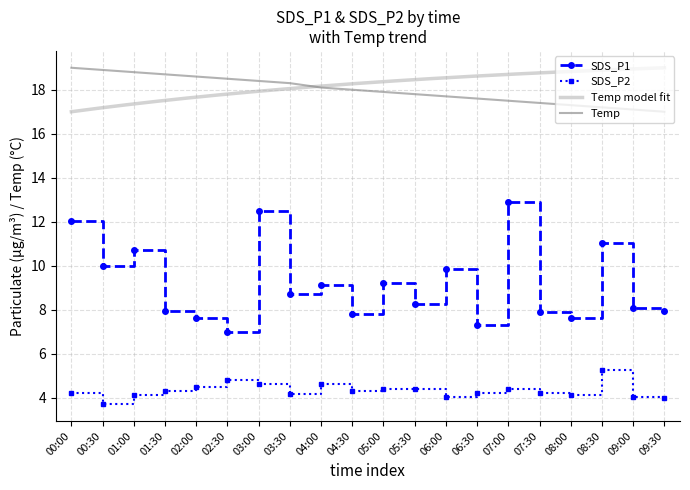

True or false: Temp and SDS_P1 cross at least once.

False